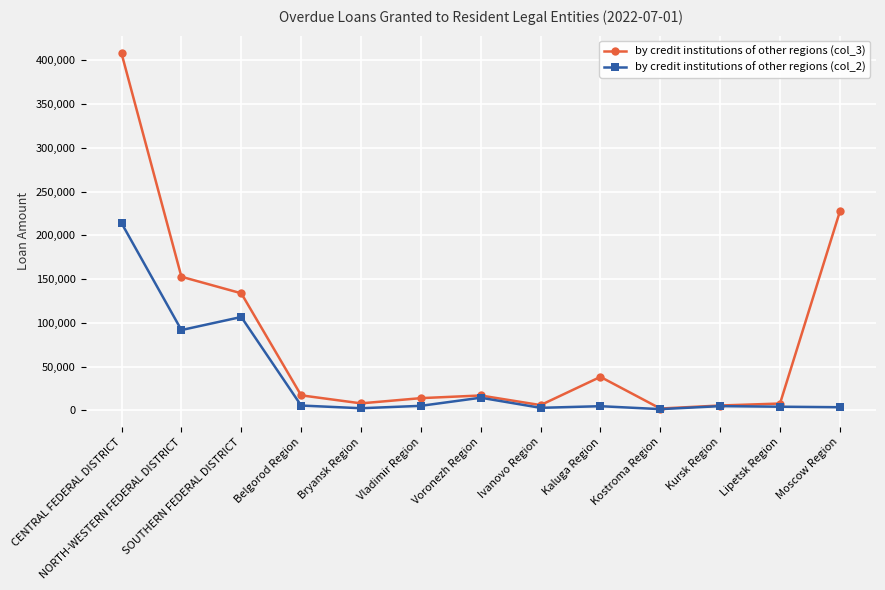

What is the difference between the highest and lowest values at Ivanovo Region?

3104